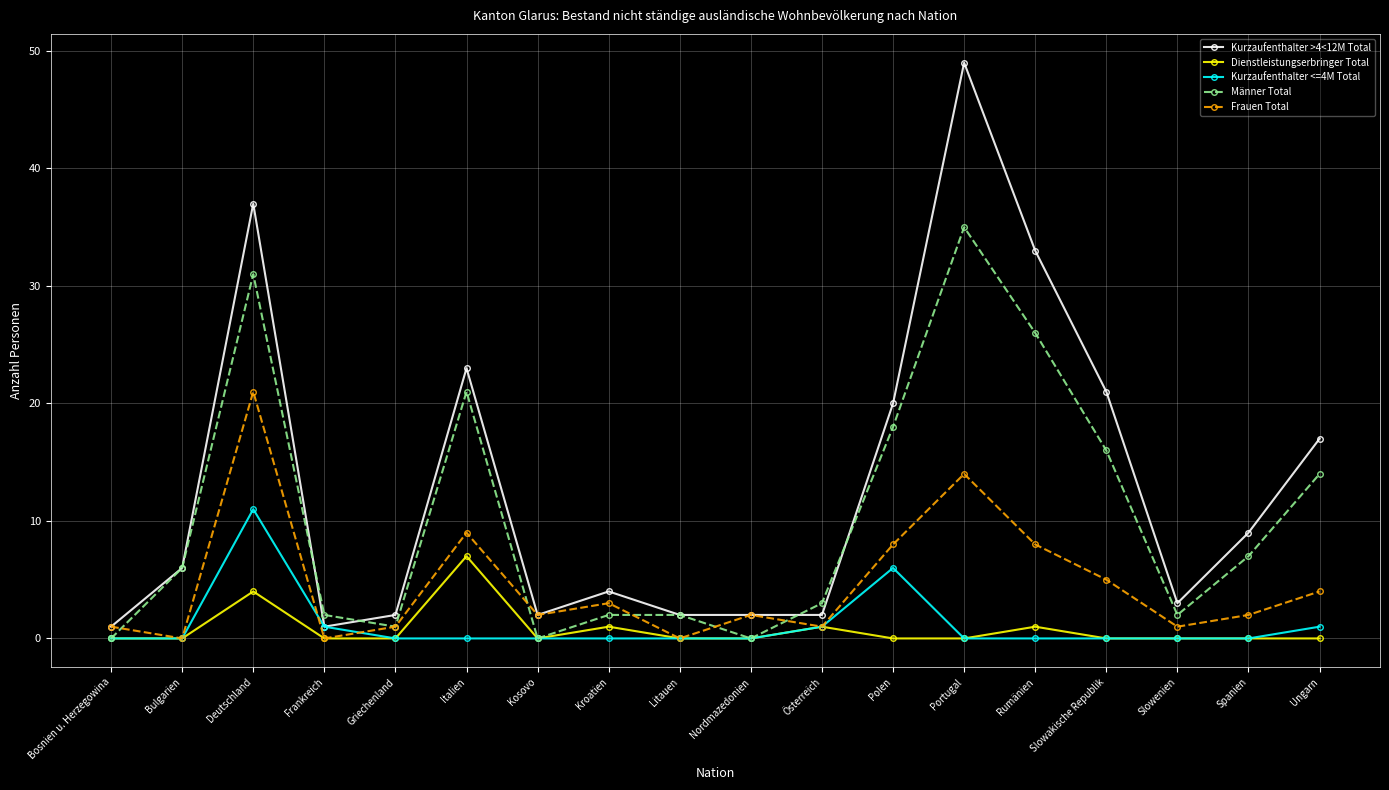

Where is Frauen Total nearest to the value 10?

Italien